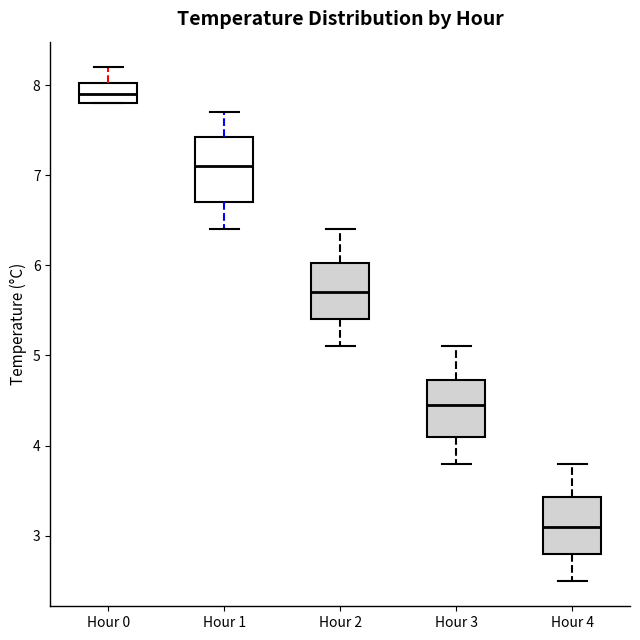

Which box has the lowest median line?

Hour 4